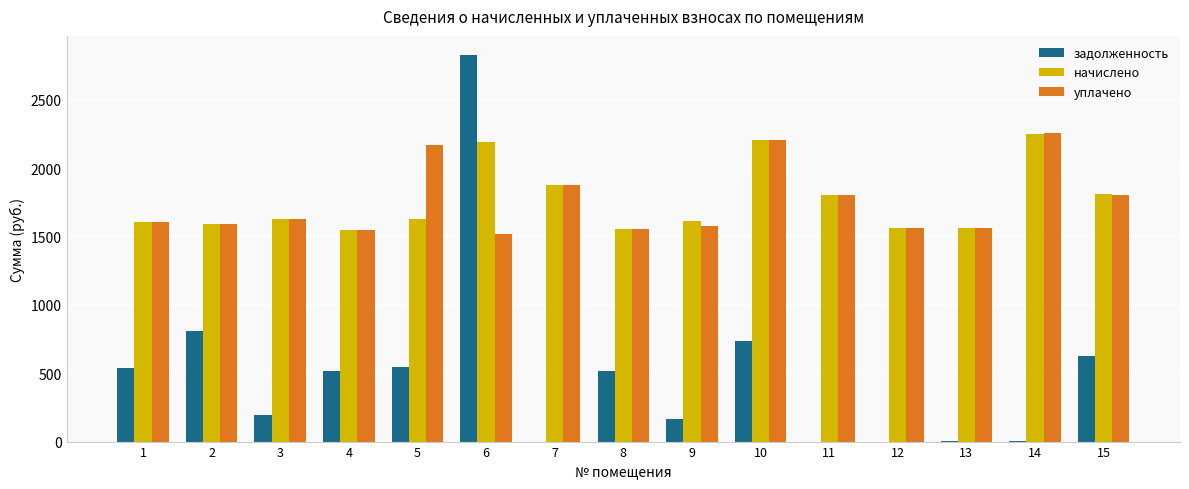

How many categories are shown in the chart?

15